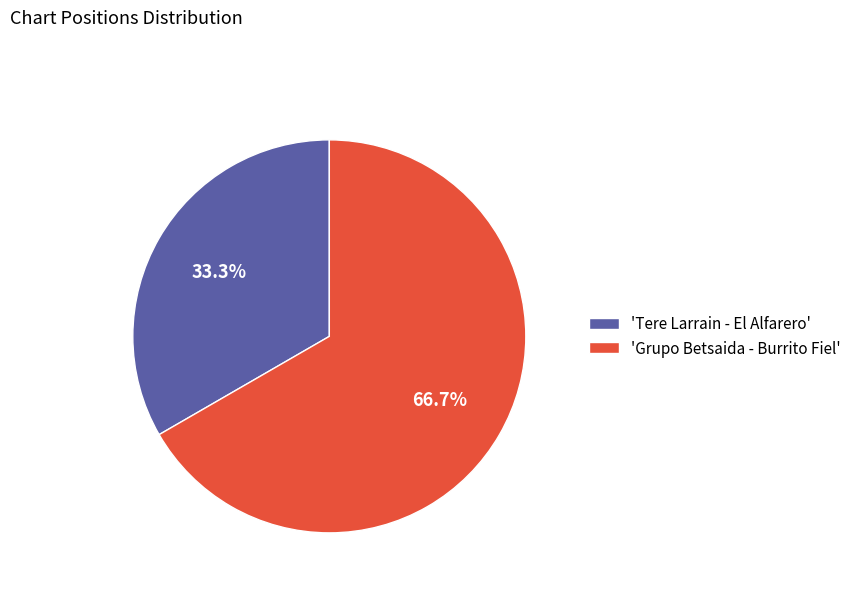

How many slices are in this pie chart?

2